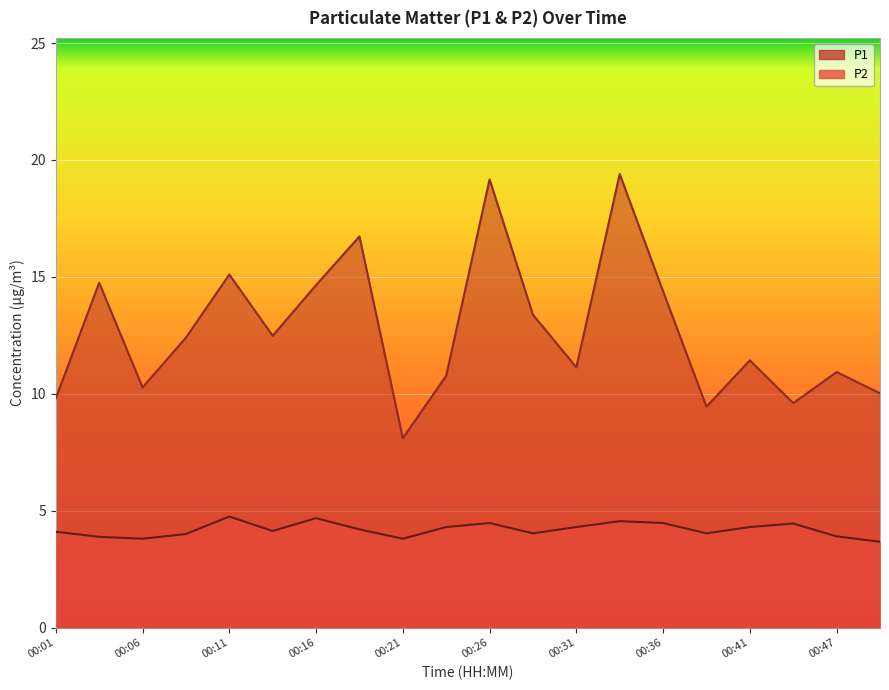

What is the spread (max minus min) of values at 00:39?

5.4